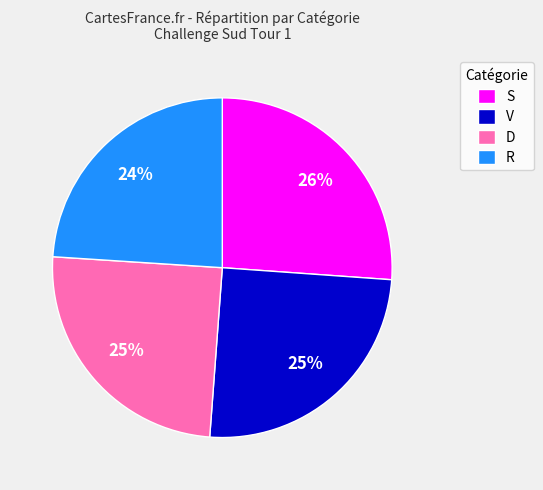

To the nearest percent, what percentage of the pie is S?

26%